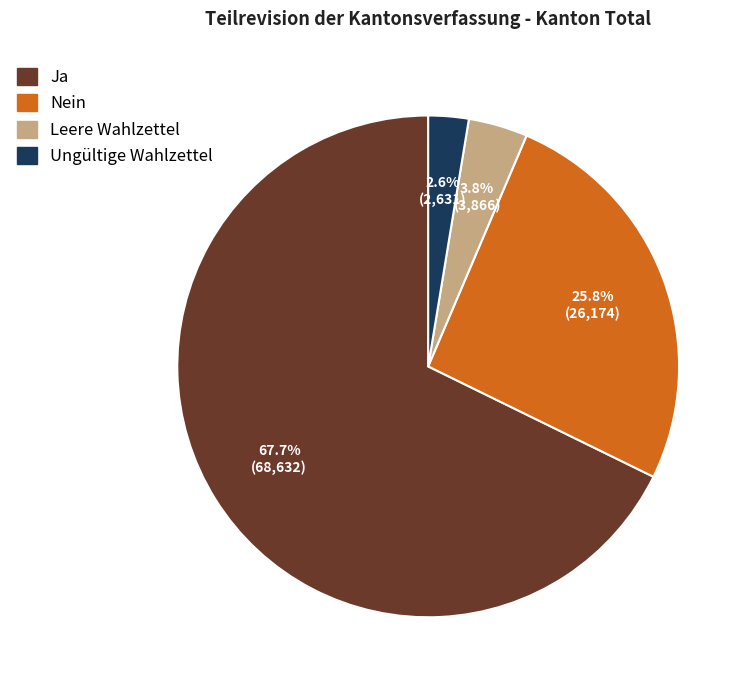

Is there a majority slice in this chart?

Yes